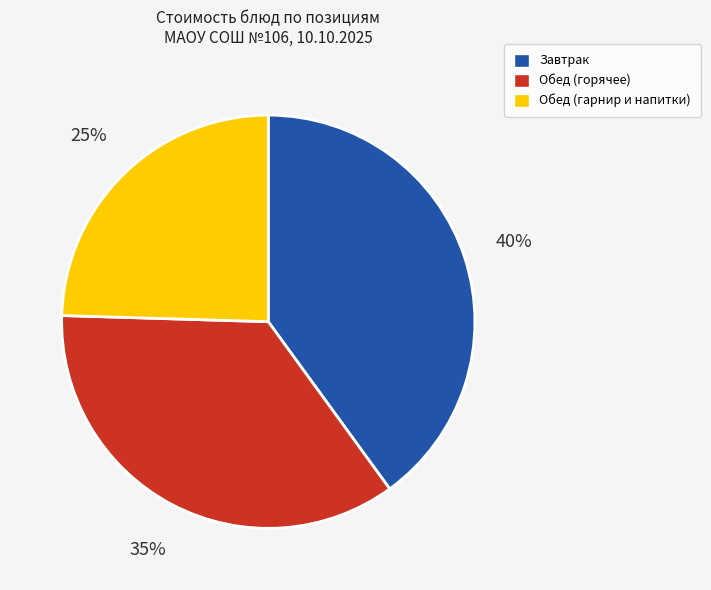

Does any single category account for the majority?

No